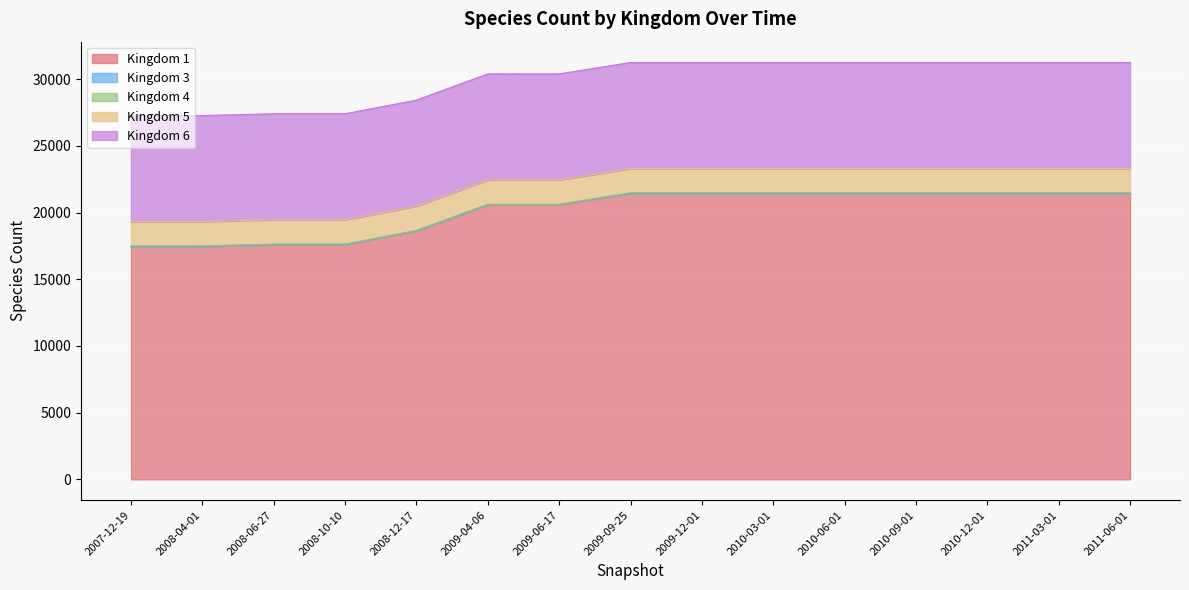

Rank the categories by 1 value from lowest to highest.

2007-12-19, 2008-04-01, 2008-06-27, 2008-10-10, 2008-12-17, 2009-04-06, 2009-06-17, 2009-09-25, 2009-12-01, 2010-03-01, 2010-06-01, 2010-09-01, 2010-12-01, 2011-03-01, 2011-06-01